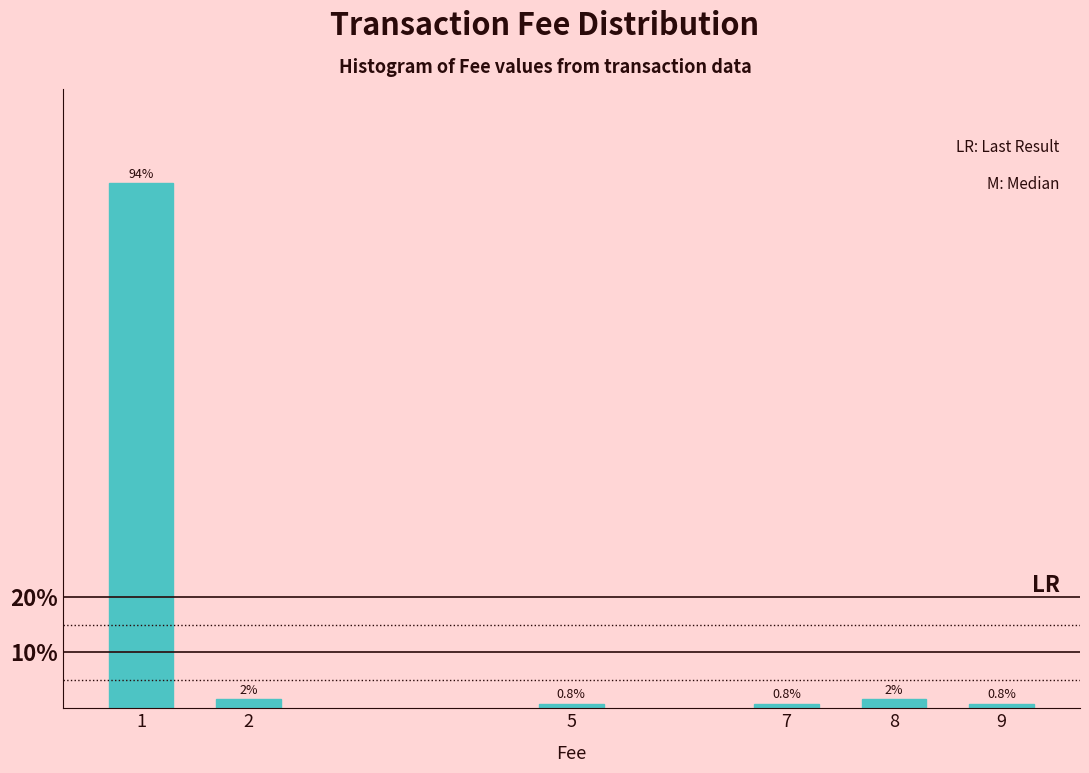

What is the sum of the values at 7 and 1?

95.0